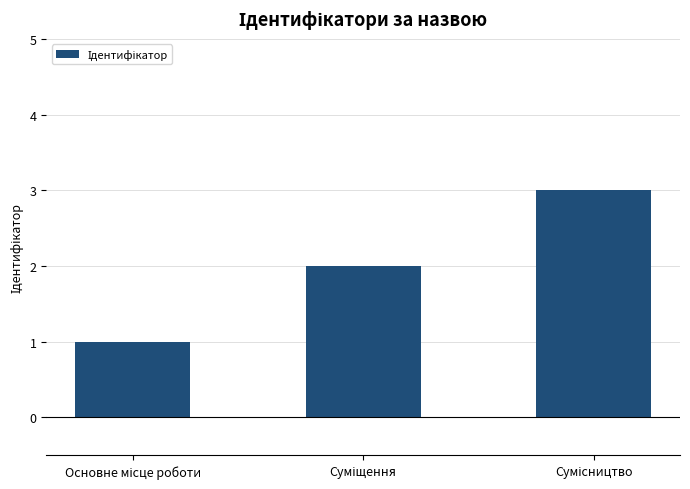

Reading left to right, what are all the values shown in this chart?

1	2	3